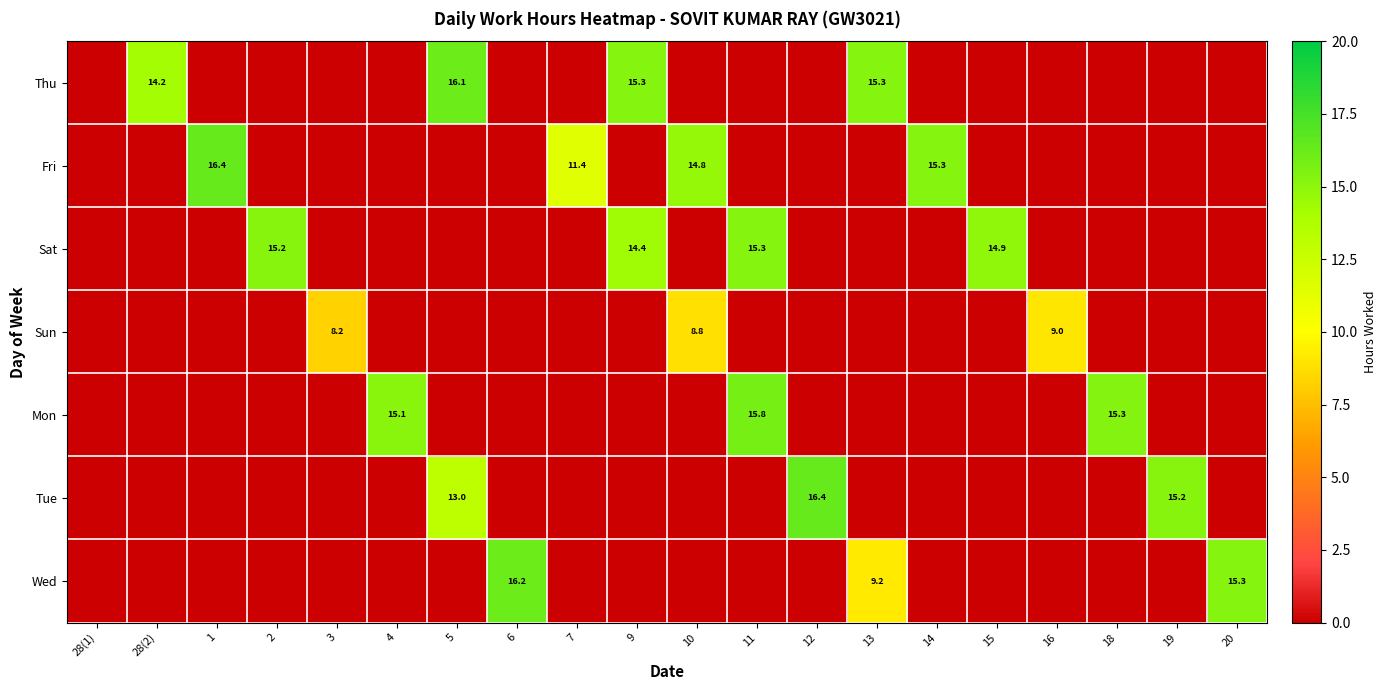

Rank the series by their maximum value, from lowest to highest.

Sun, Sat, Mon, Thu, Wed, Fri, Tue